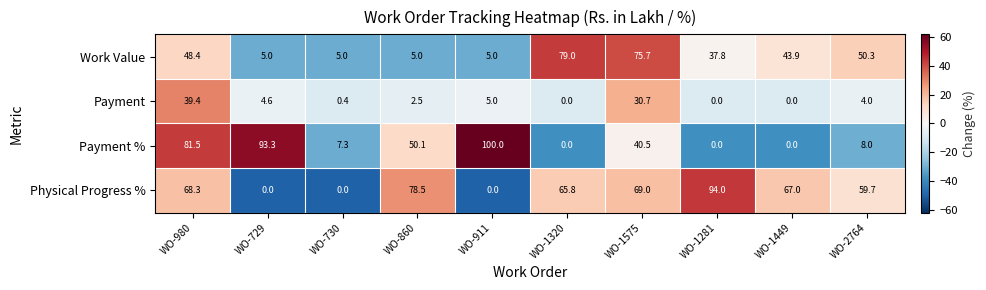

The value of Payment % at WO-1320 is 0.0. True or false?

True